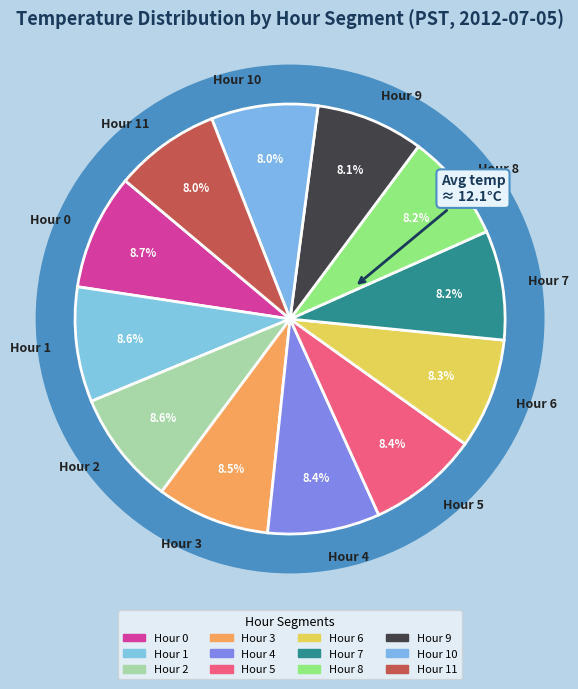

Which has a higher value, Hour 11 or Hour 0?

Hour 0